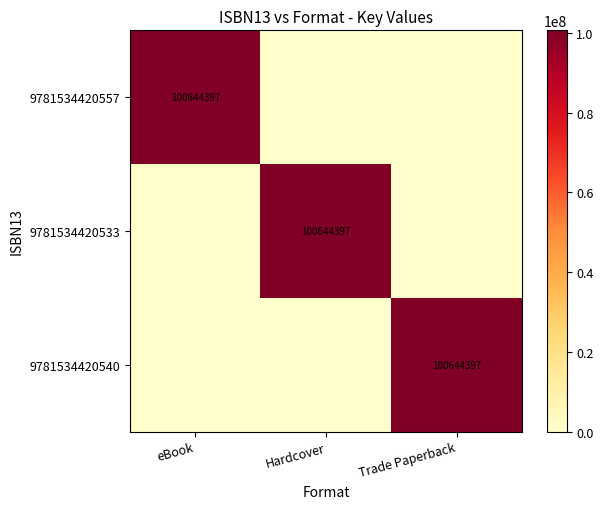

The value of 9781534420557 at eBook is 100644397. True or false?

True